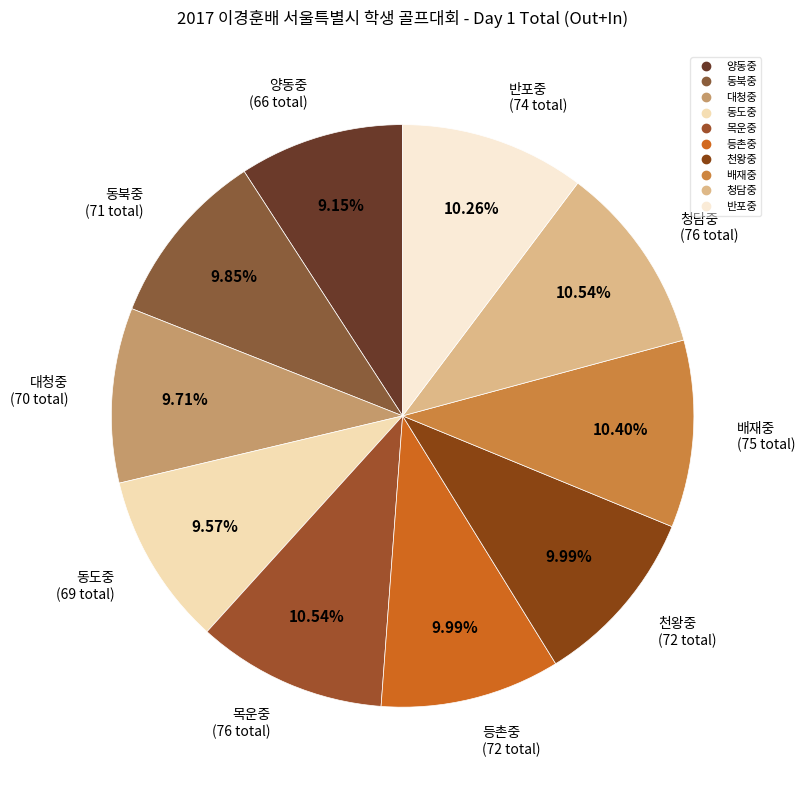

To the nearest percent, what is the difference between the largest and smallest slice percentages?

1%